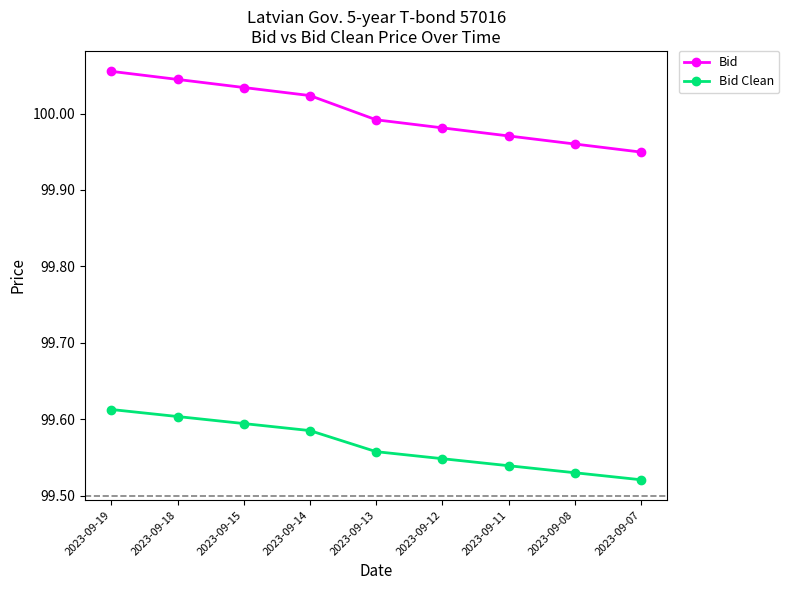

The value of Bid at 2023-09-11 is 24.9. True or false?

False